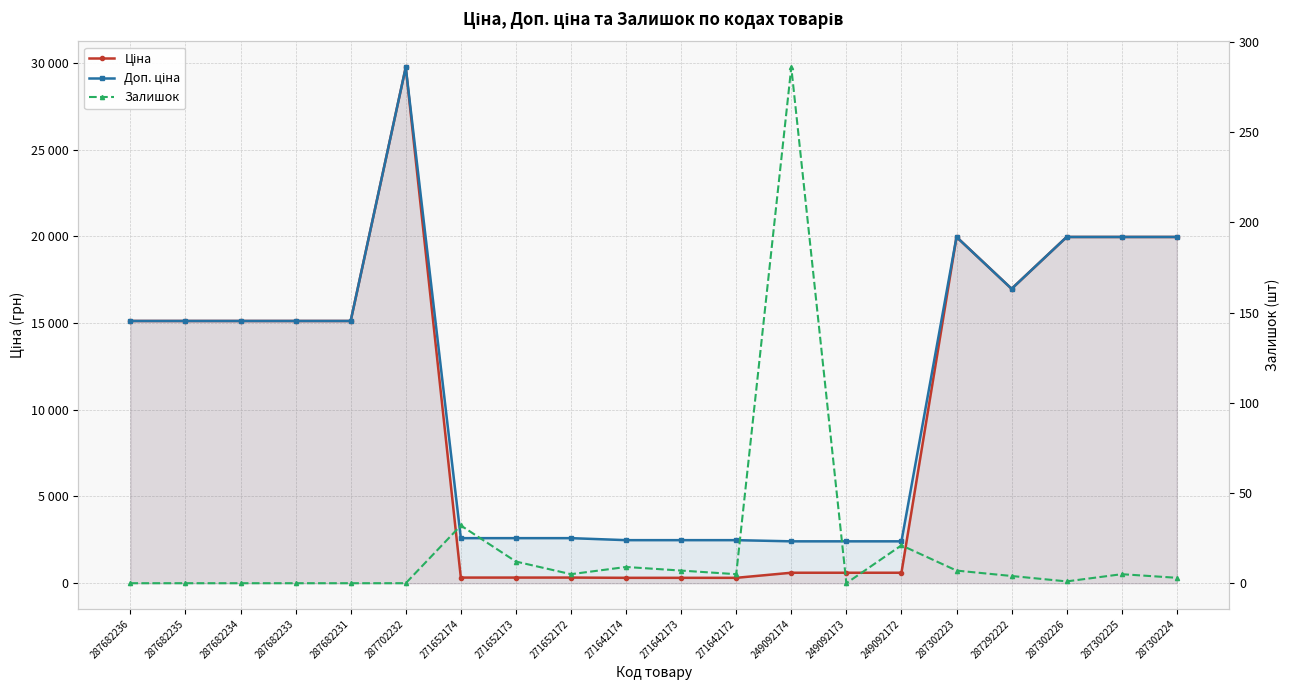

How many interior local peaks does the Доп. ціна series have?

2